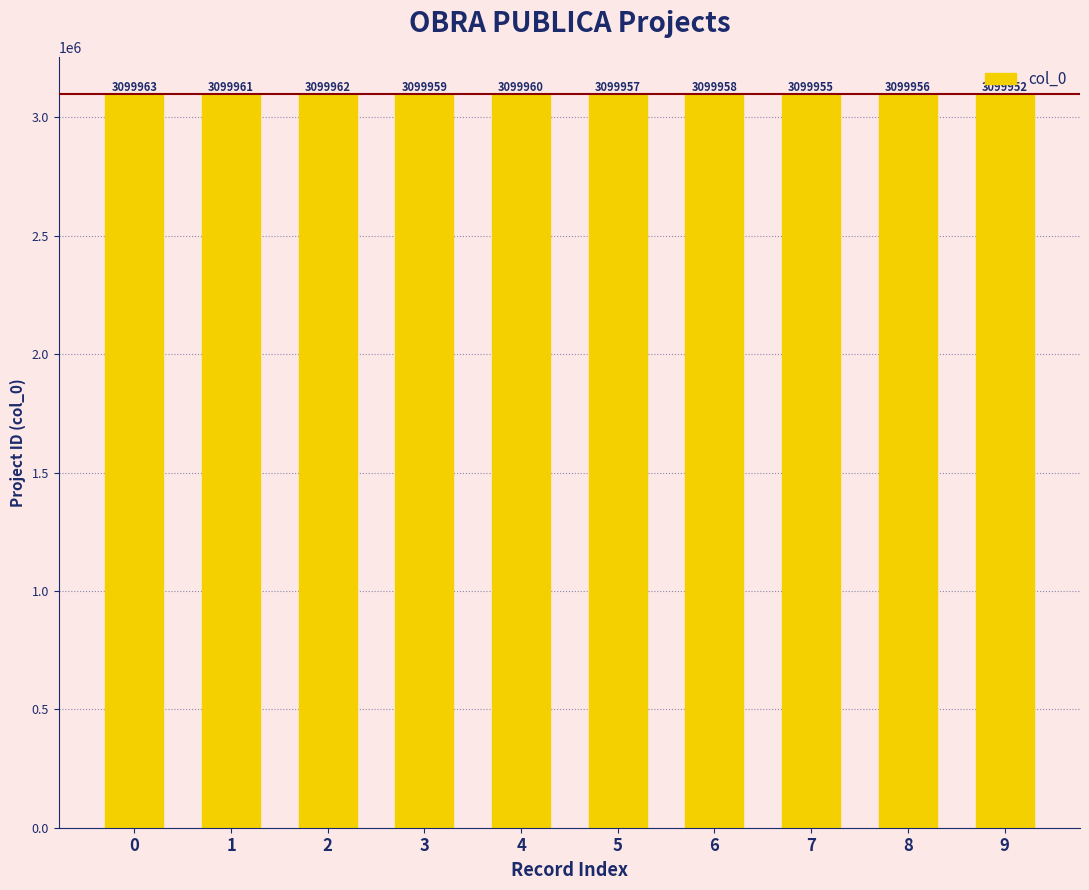

Is it true that the value at 8 is 1673607?

False